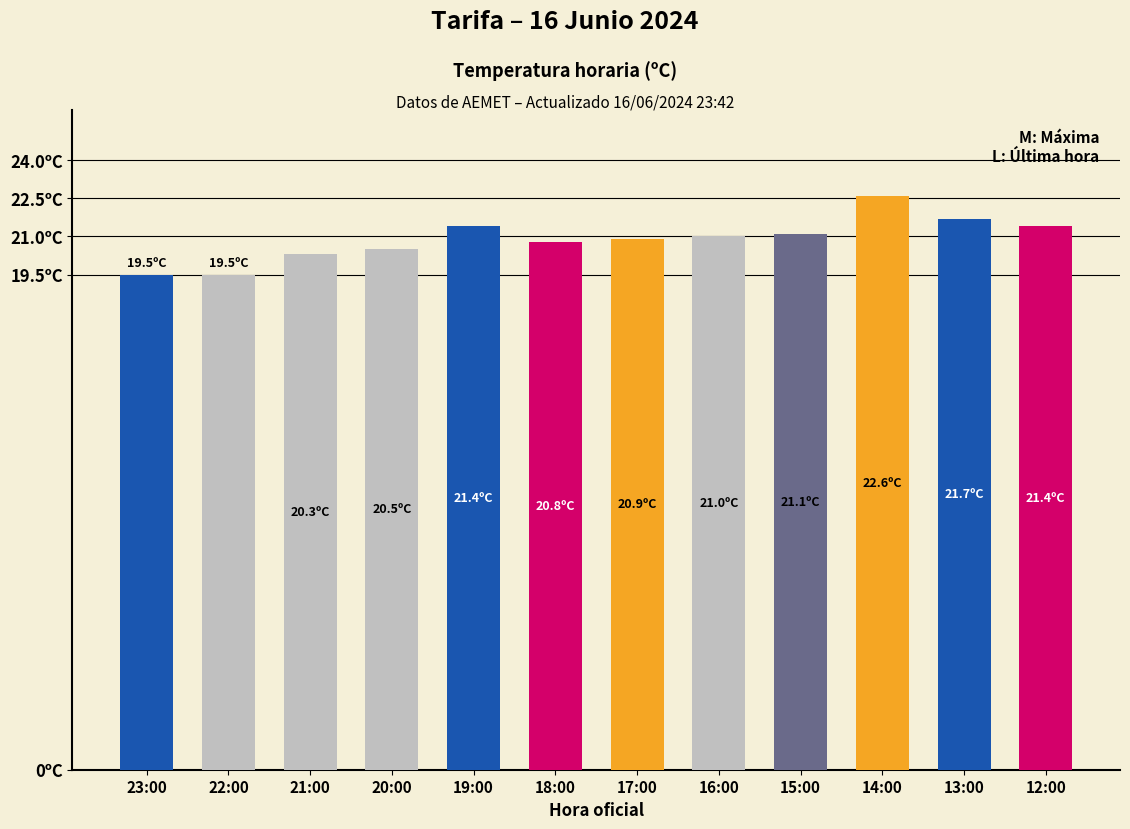

Does the chart contain any negative values?

No